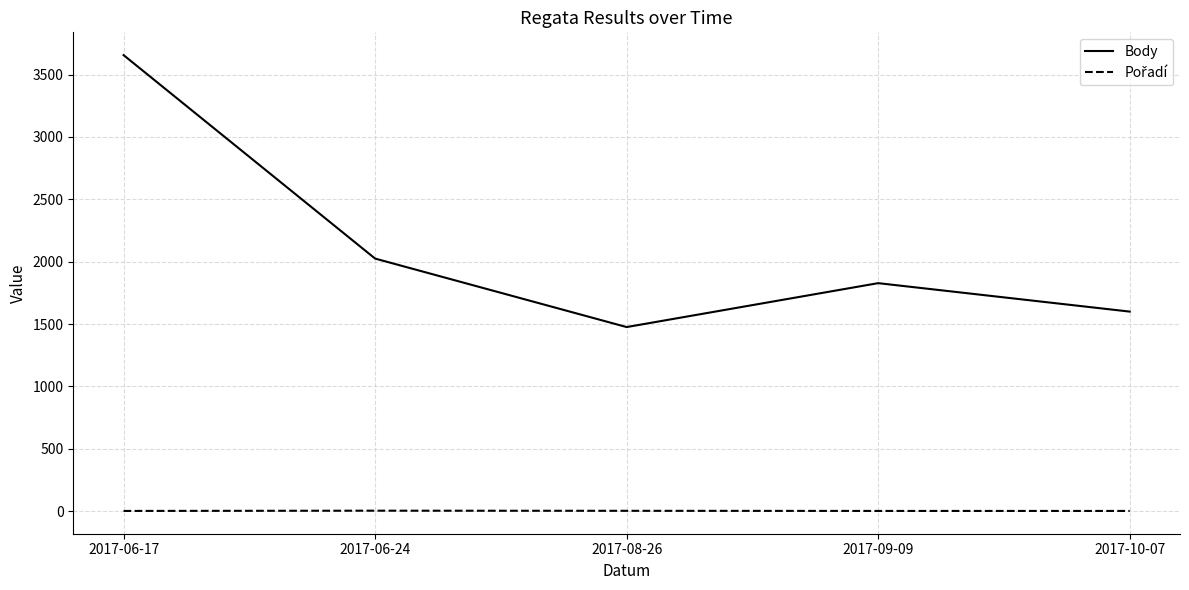

Which series has the largest total across all categories?

Body